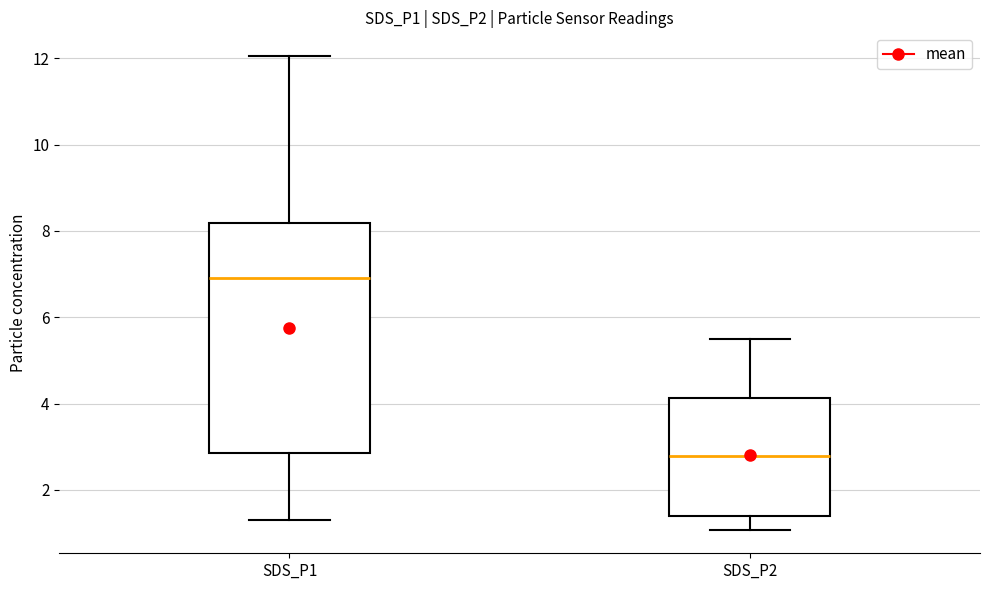

Reading left to right, read every box against the y-axis: the position of its median line, the range the box covers, and the ends of its whiskers. The values are not printed on the chart, so give them approximately, as read against the axis.

SDS_P1: median 7.0, box 2.8 to 8.2, whiskers 1.4 to 12.0
SDS_P2: median 2.8, box 1.4 to 4.2, whiskers 1.0 to 5.6